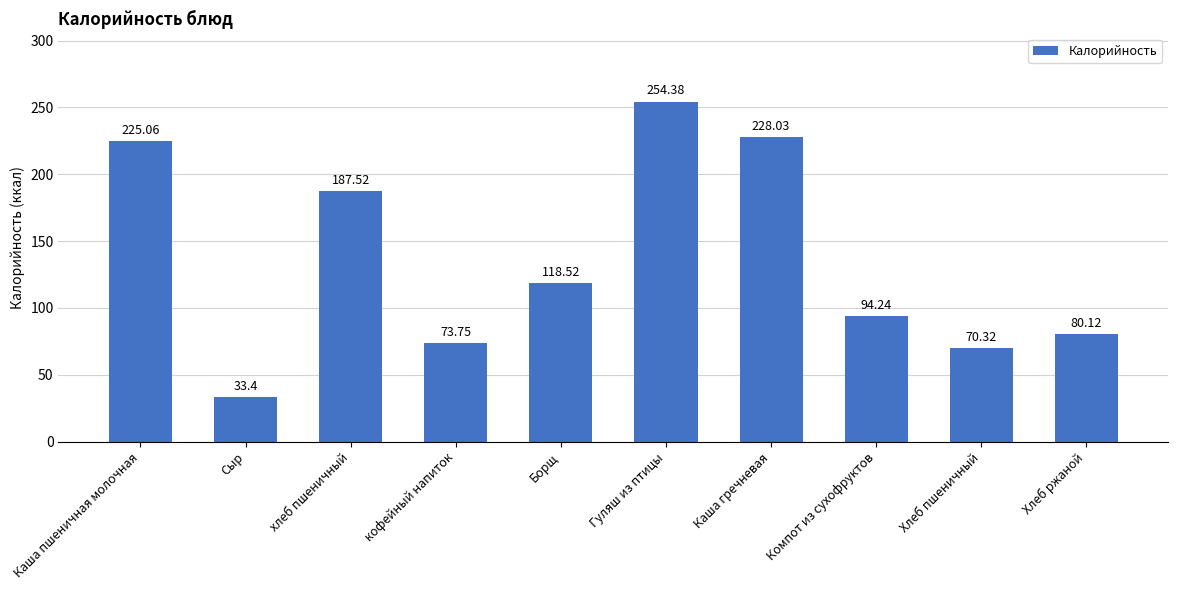

What is the approximate value at Хлеб ржаной?

80.1